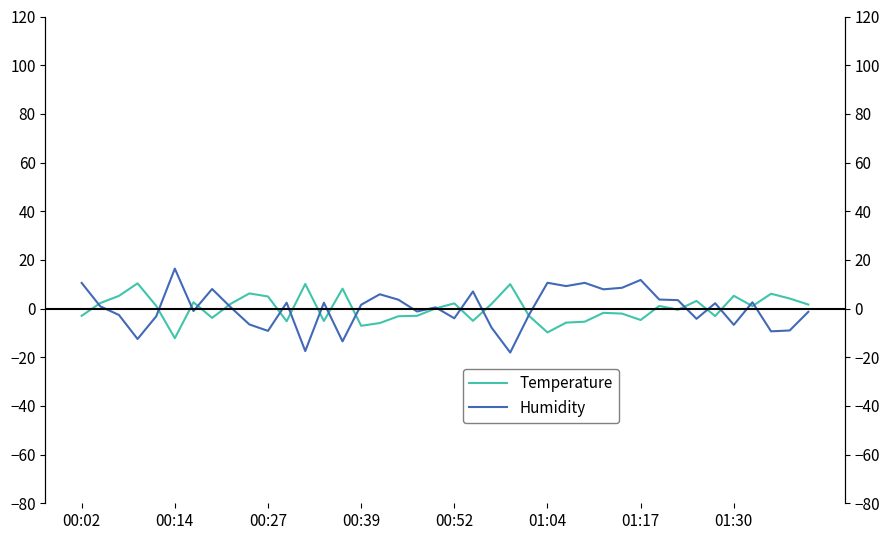

How many negative values does the Temperature series have?

19